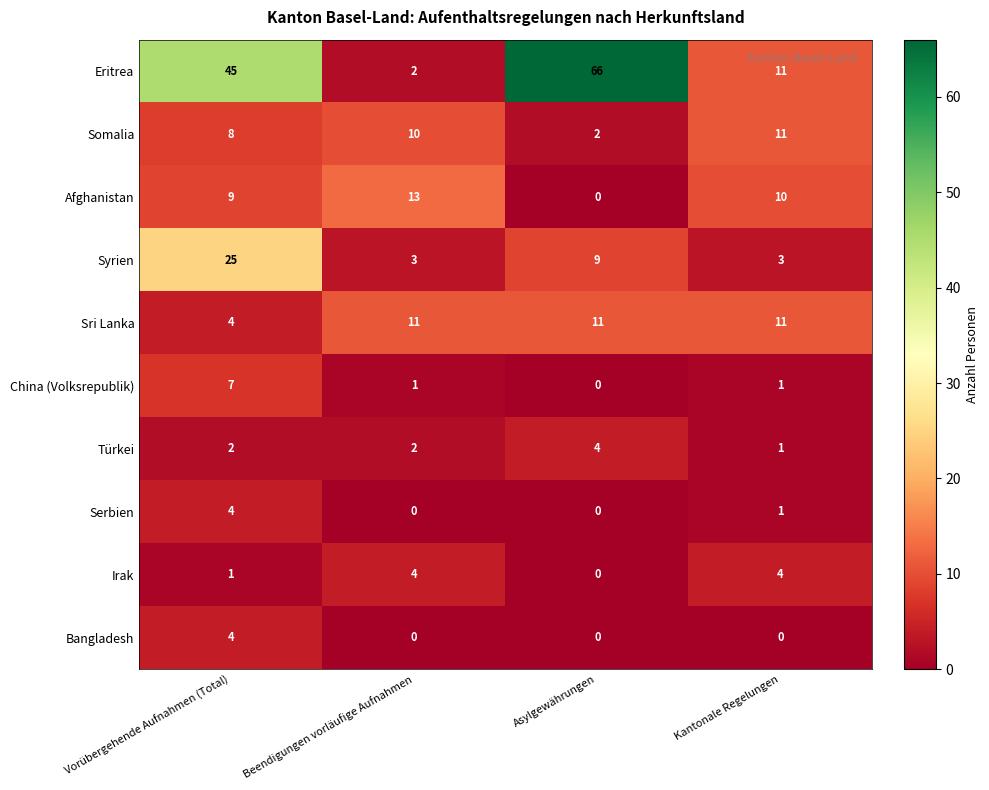

At which label is Syrien closest to 14?

Asylgewährungen